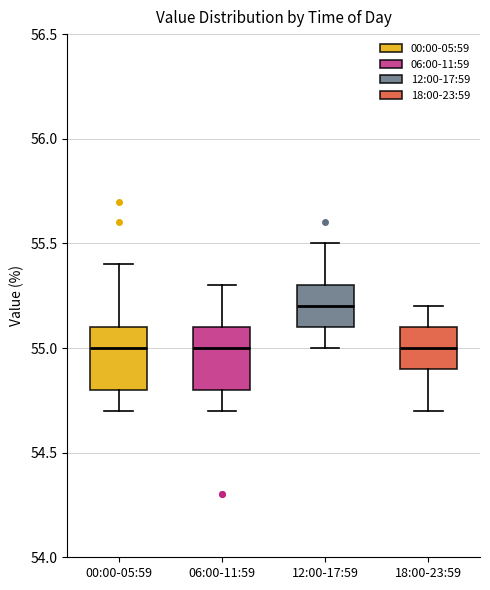

Which box's median line is the highest?

12:00-17:59